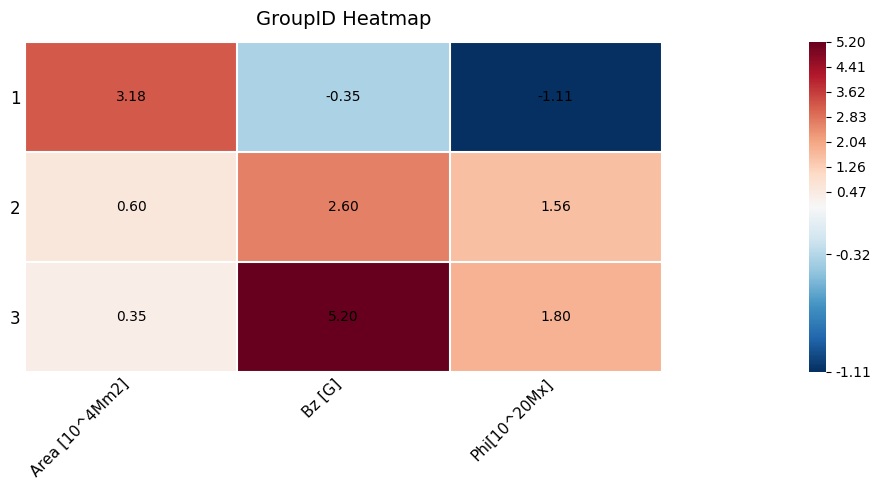

Which category has the highest value across all series?

Bz [G]